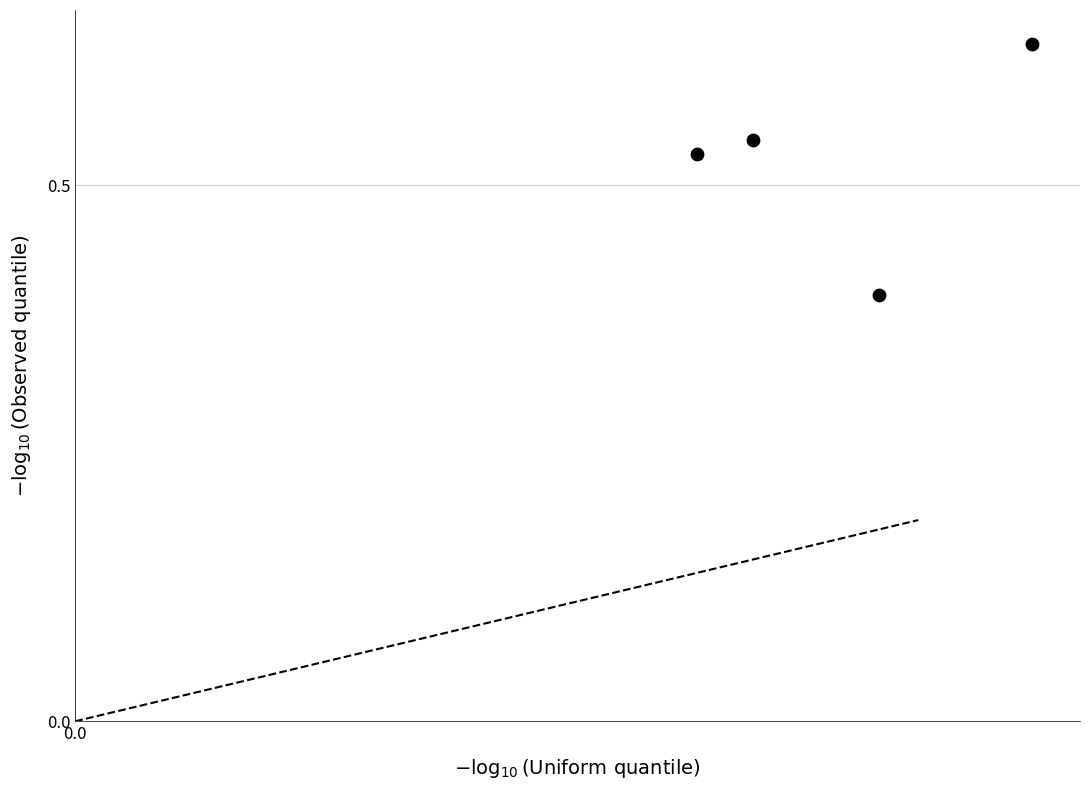

What Y value in the scatter plot is closest to 0?

0.4